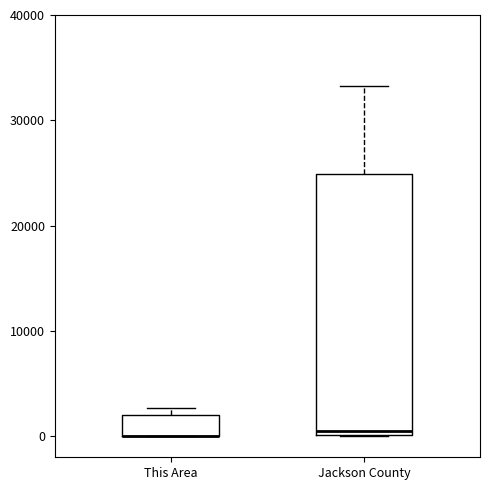

Reading left to right, read every box against the y-axis: the position of its median line, the range the box covers, and the ends of its whiskers. The values are not printed on the chart, so give them approximately, as read against the axis.

This Area: median 0 (drawn on the box's lower edge), box 0 to 2000, whiskers 0 to 3000
Jackson County: median 1000, box 0 to 25000, whiskers 0 to 33000